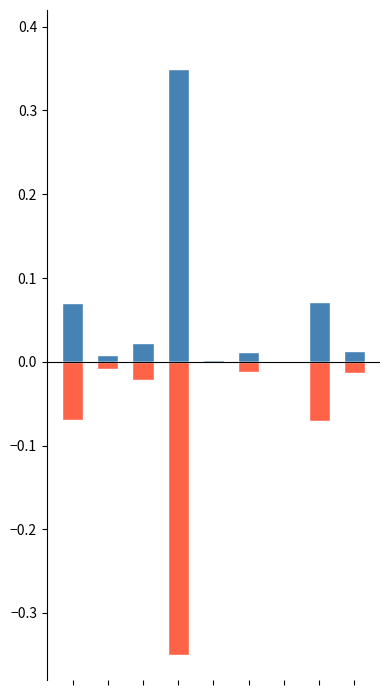

What is the sum of all values?

0.5